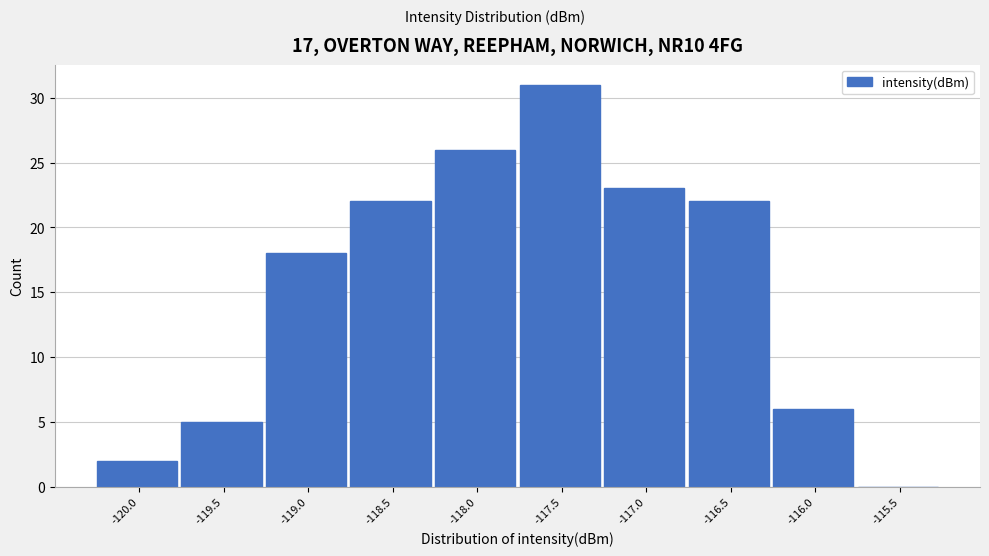

Reading left to right, transcribe all the data shown in this chart.

-120.0=2	-119.5=5	-119.0=18	-118.5=22	-118.0=26	-117.5=31	-117.0=23	-116.5=22	-116.0=6	-115.5=0